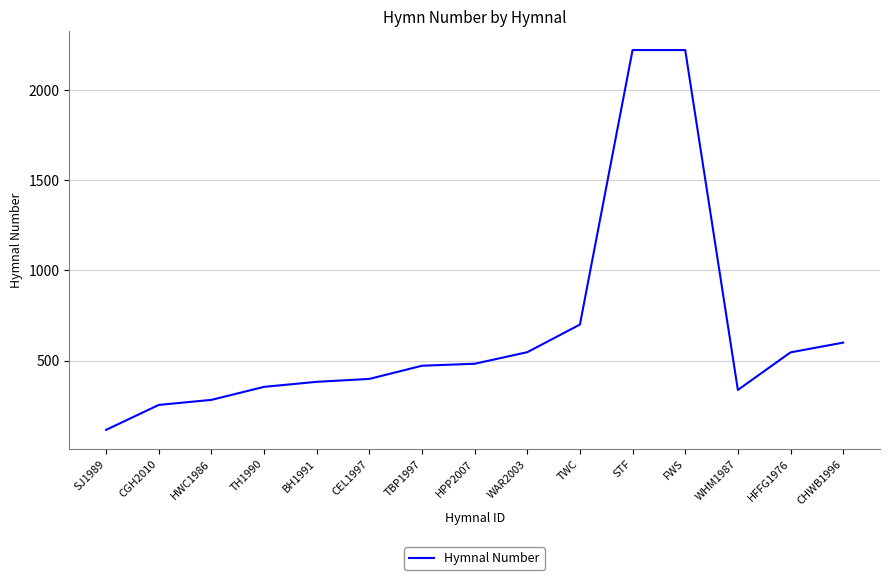

Which label corresponds to the smallest value in the chart?

SJ1989